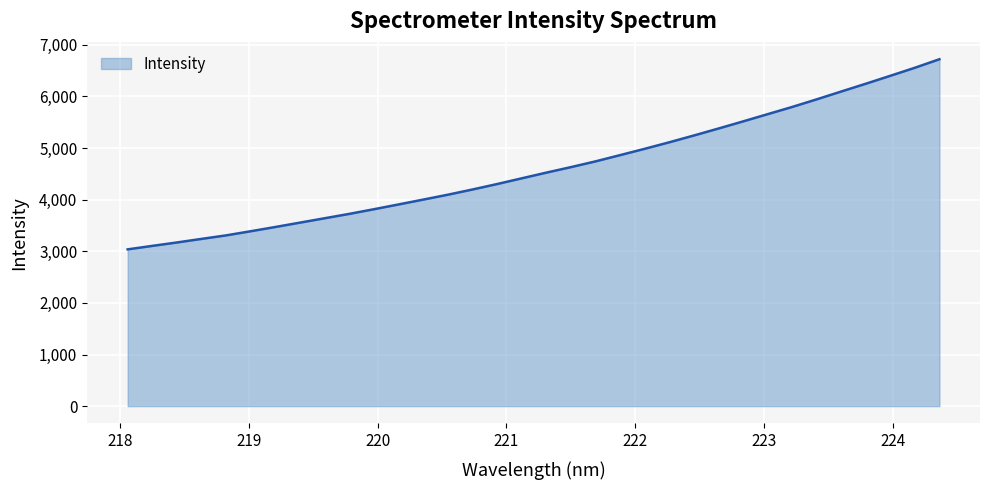

How many series are shown in this chart?

1